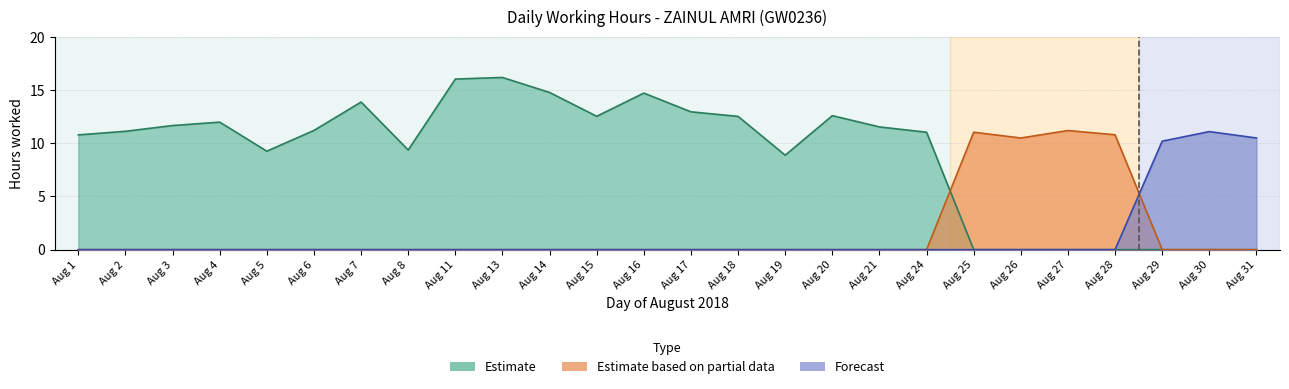

Rank the categories by Estimate value from highest to lowest.

Aug 13, Aug 11, Aug 14, Aug 16, Aug 7, Aug 17, Aug 20, Aug 15, Aug 18, Aug 4, Aug 3, Aug 21, Aug 6, Aug 2, Aug 24, Aug 1, Aug 8, Aug 5, Aug 19, Aug 25, Aug 26, Aug 27, Aug 28, Aug 29, Aug 30, Aug 31